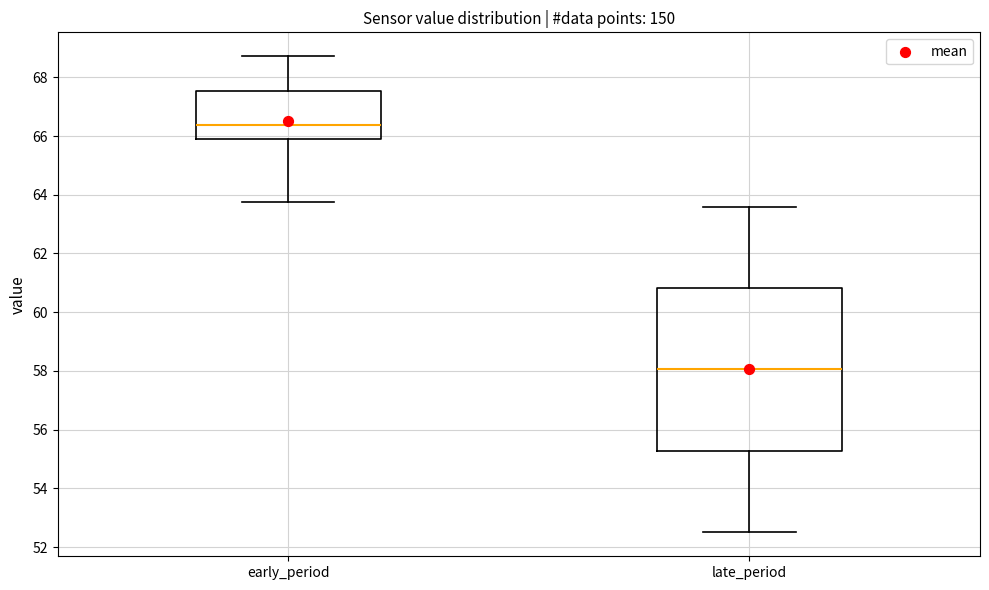

Reading left to right, read every box against the y-axis: the position of its median line, the range the box covers, and the ends of its whiskers. The values are not printed on the chart, so give them approximately, as read against the axis.

early_period: median 66.4, box 65.8 to 67.6, whiskers 63.8 to 68.8
late_period: median 58.0, box 55.2 to 60.8, whiskers 52.6 to 63.6